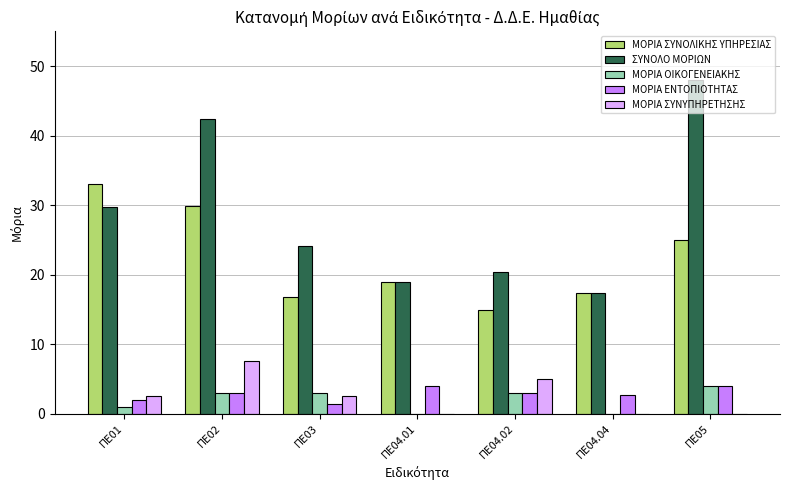

Reading left to right, transcribe all the data shown in this chart.

ΜΟΡΙΑ ΣΥΝΟΛΙΚΗΣ ΥΠΗΡΕΣΙΑΣ: ΠΕ01=33.0	ΠΕ02=29.9	ΠΕ03=16.7	ΠΕ04.01=19.0	ΠΕ04.02=14.9	ΠΕ04.04=17.3	ΠΕ05=25.0
ΣΥΝΟΛΟ ΜΟΡΙΩΝ: ΠΕ01=29.8	ΠΕ02=42.4	ΠΕ03=24.2	ΠΕ04.01=19.0	ΠΕ04.02=20.4	ΠΕ04.04=17.3	ΠΕ05=48.0
ΜΟΡΙΑ ΟΙΚΟΓΕΝΕΙΑΚΗΣ: ΠΕ01=1.0	ΠΕ02=3.0	ΠΕ03=3.0	ΠΕ04.01=0.0	ΠΕ04.02=3.0	ΠΕ04.04=0.0	ΠΕ05=4.0
ΜΟΡΙΑ ΕΝΤΟΠΙΟΤΗΤΑΣ: ΠΕ01=2.0	ΠΕ02=3.0	ΠΕ03=1.3	ΠΕ04.01=4.0	ΠΕ04.02=3.0	ΠΕ04.04=2.7	ΠΕ05=4.0
ΜΟΡΙΑ ΣΥΝΥΠΗΡΕΤΗΣΗΣ: ΠΕ01=2.5	ΠΕ02=7.5	ΠΕ03=2.5	ΠΕ04.01=0.0	ΠΕ04.02=5.0	ΠΕ04.04=0.0	ΠΕ05=0.0